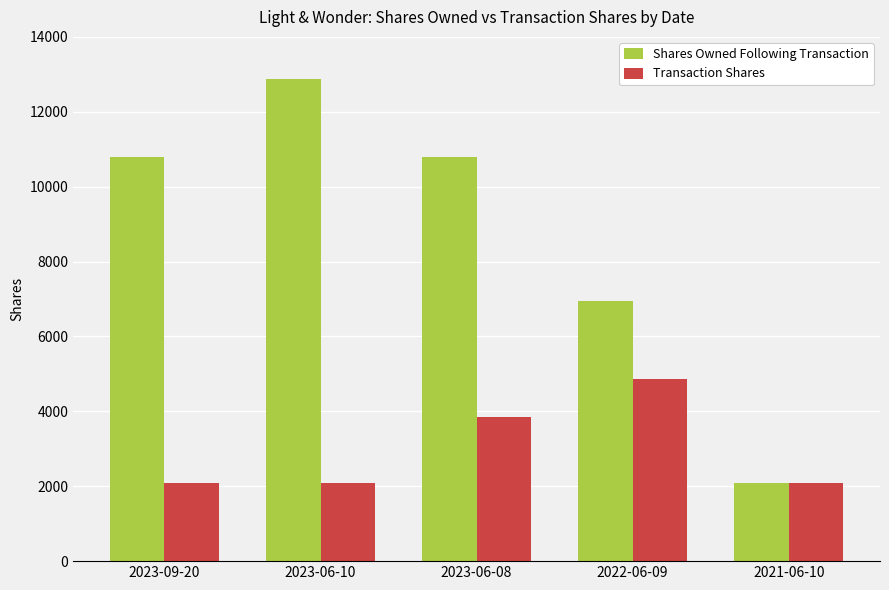

Reading right to left, list all the values displayed in this chart.

Shares Owned Following Transaction: 2093	6949	10789	12882	10789
Transaction Shares: 2093	4856	3840	2093	2093